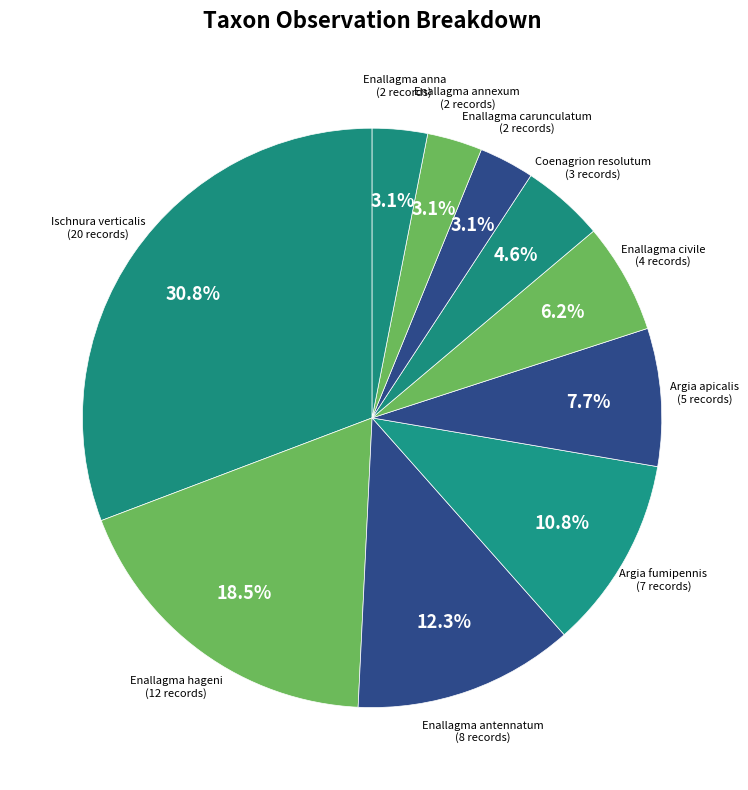

Count the number of slices in the pie.

10